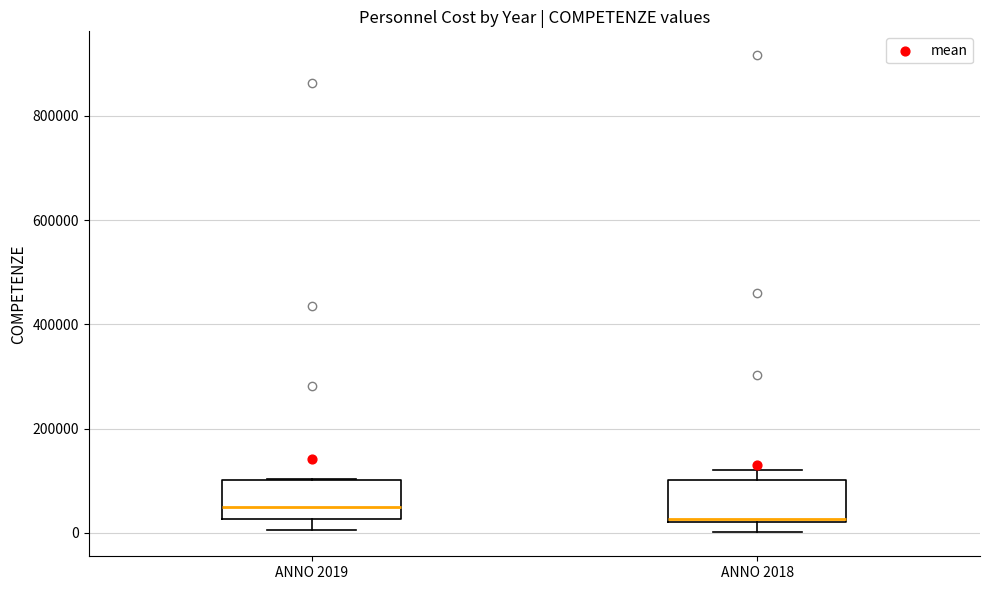

Where is the lower edge of the box for ANNO 2019 on the y-axis? The values are not printed on the chart, so give them approximately, as read against the axis.

20000